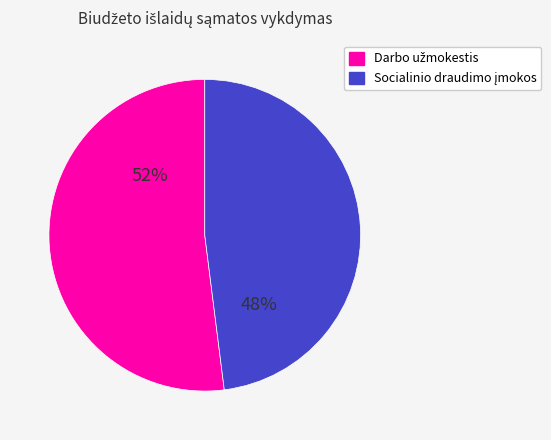

Is there a majority slice in this chart?

Yes